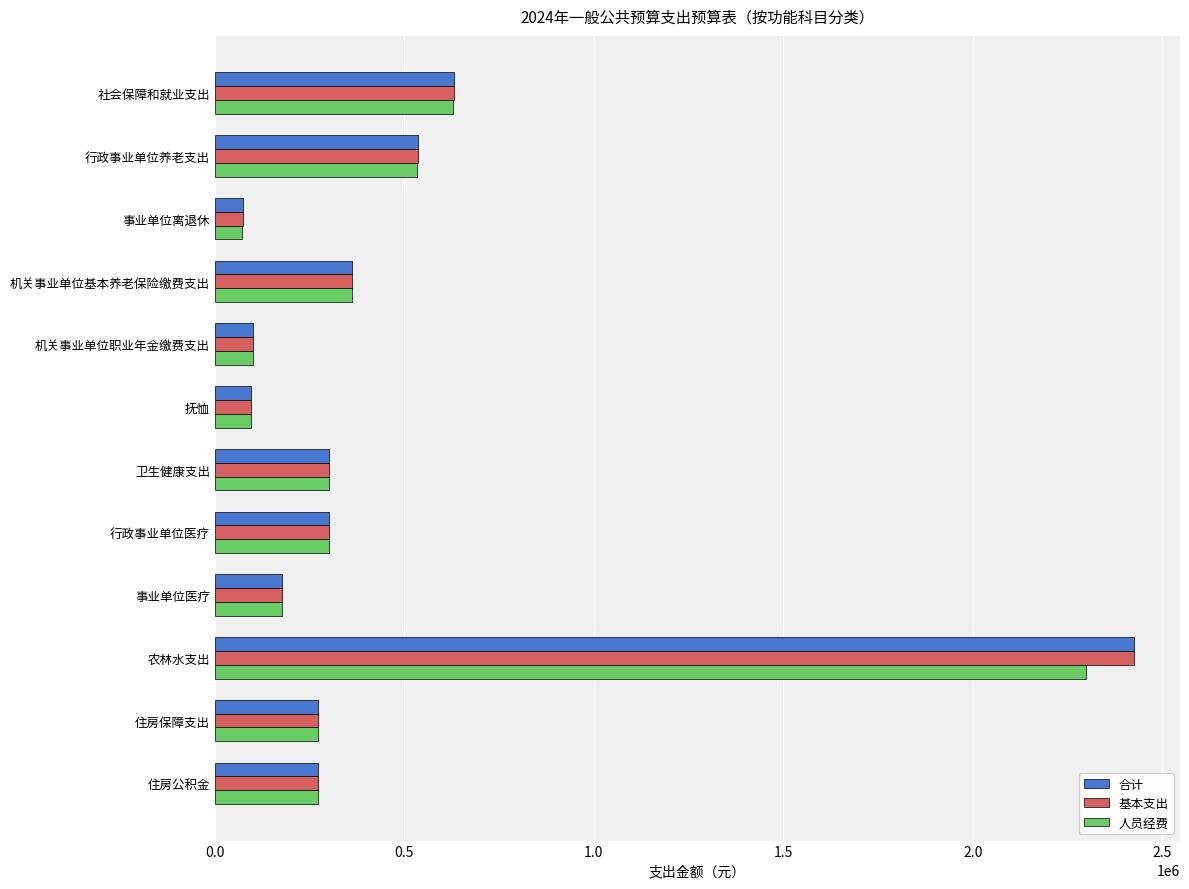

What is the difference between the 合计 values at 事业单位医疗 and 住房保障支出?

94529.8